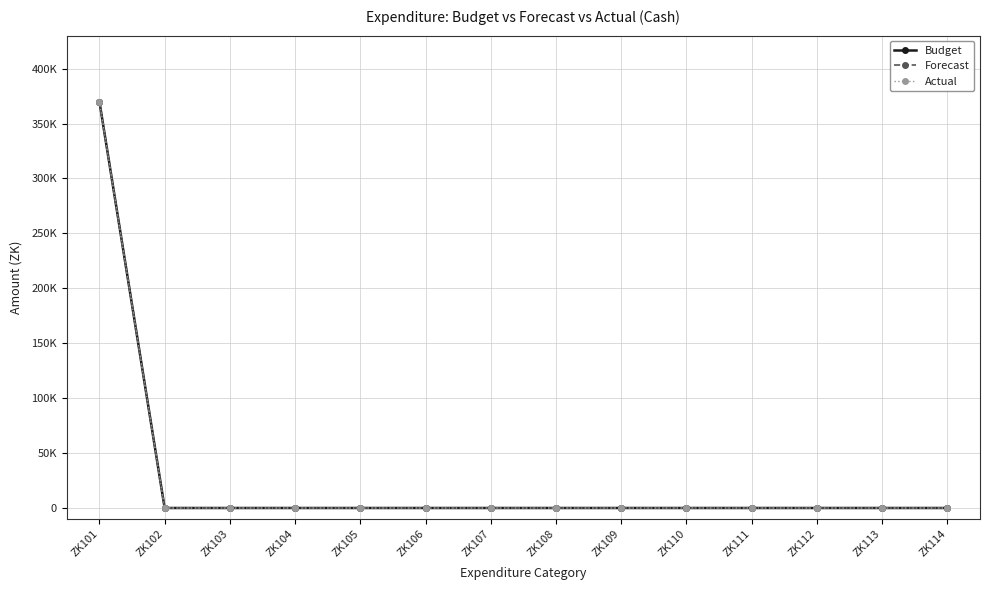

Reading left to right, extract all data points from this chart.

Budget: 370000	0	0	0	0	0	0	0	0	0	0	0	0	0
Forecast: 370000	0	0	0	0	0	0	0	0	0	0	0	0	0
Actual: 370000	0	0	0	0	0	0	0	0	0	0	0	0	0